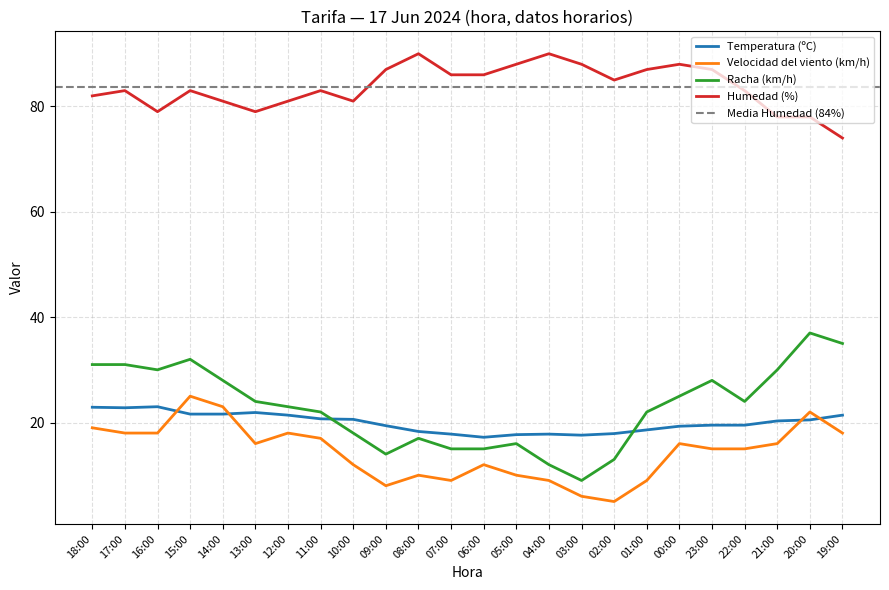

List the labels in order of Velocidad del viento (km/h) value, largest first.

15:00, 14:00, 20:00, 18:00, 17:00, 16:00, 12:00, 19:00, 11:00, 13:00, 00:00, 21:00, 23:00, 22:00, 10:00, 06:00, 08:00, 05:00, 07:00, 04:00, 01:00, 09:00, 03:00, 02:00